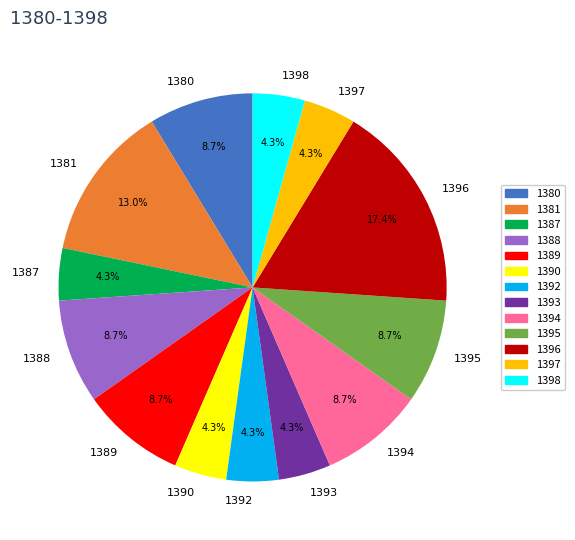

How many slices are in this pie chart?

13